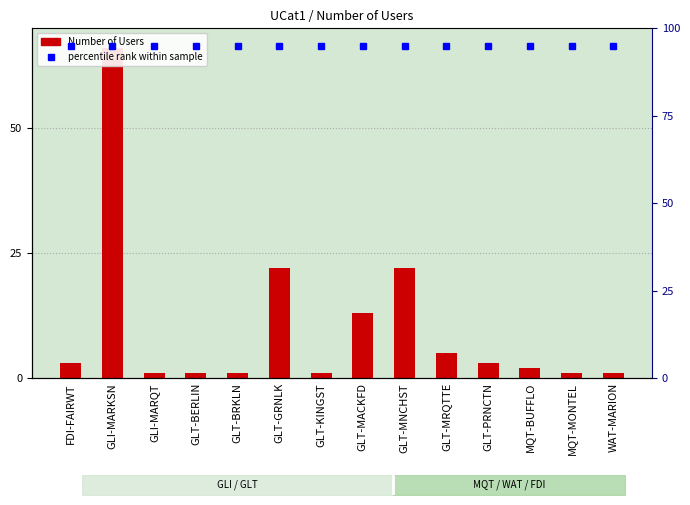

How many values exceed 3?

5